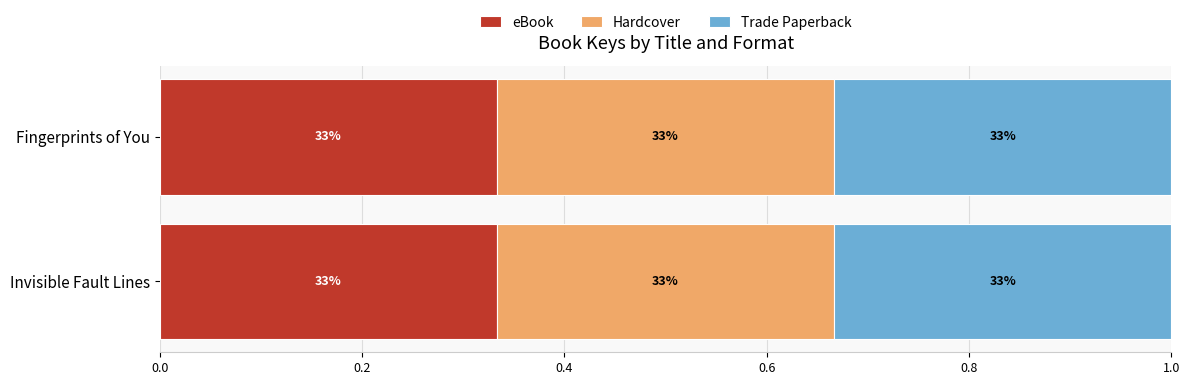

At which category is the sum across all series the highest?

Invisible Fault Lines